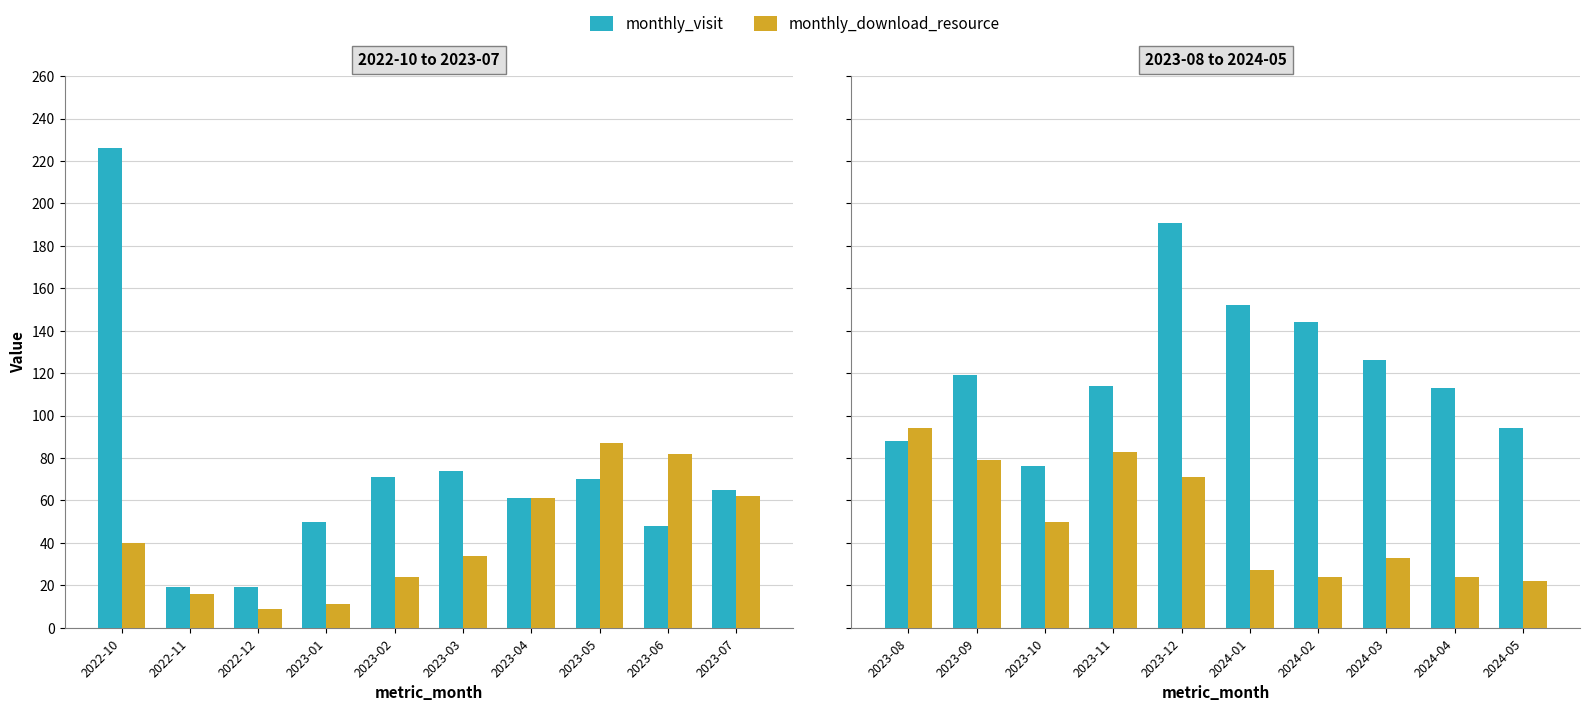

How many bars are there in each group?

2